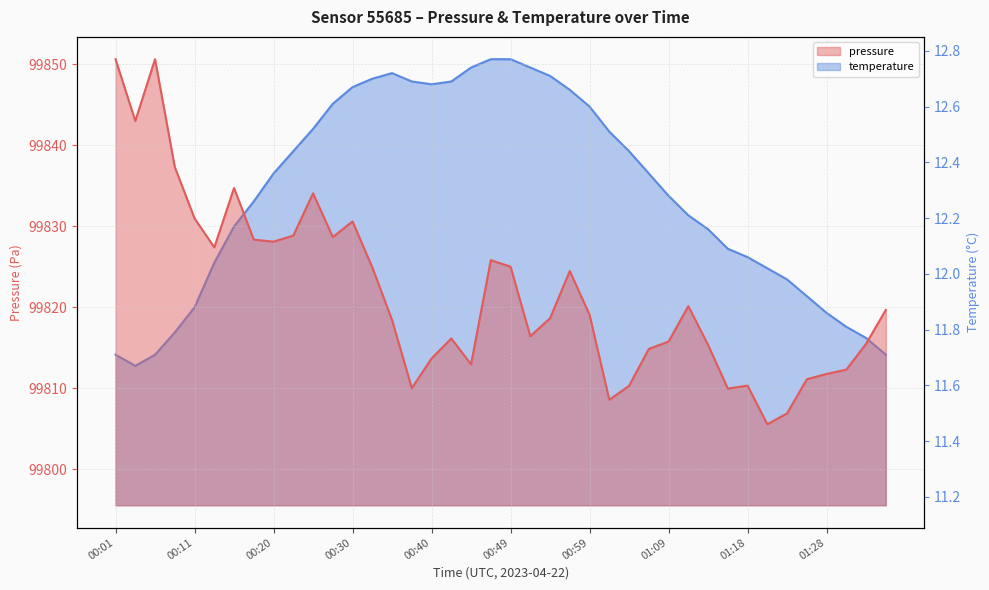

Is it true that temperature equals 3.3 at 01:11?

False